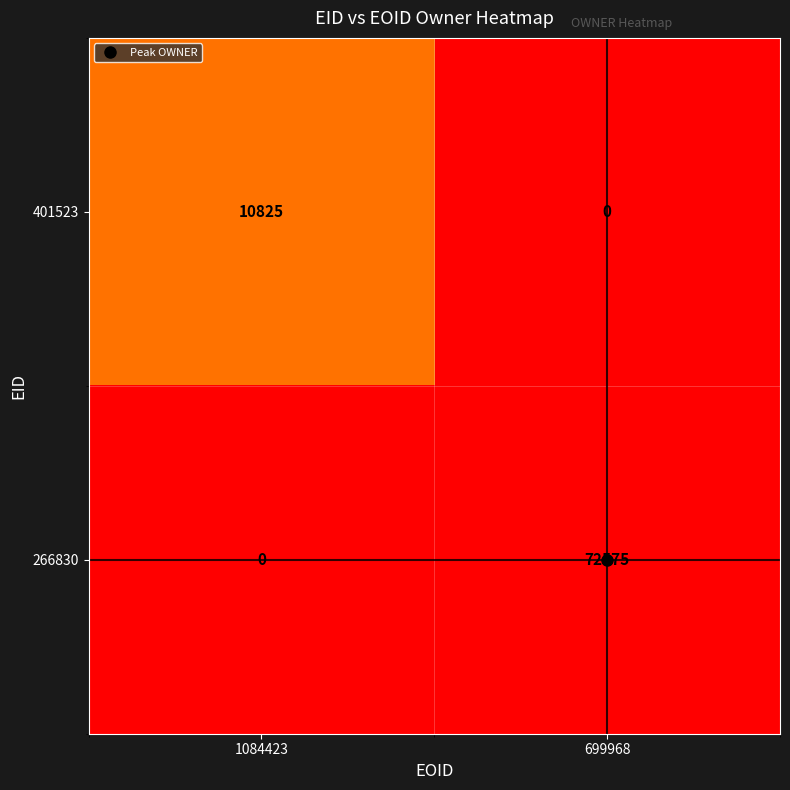

How many values in 401523 are above zero?

1